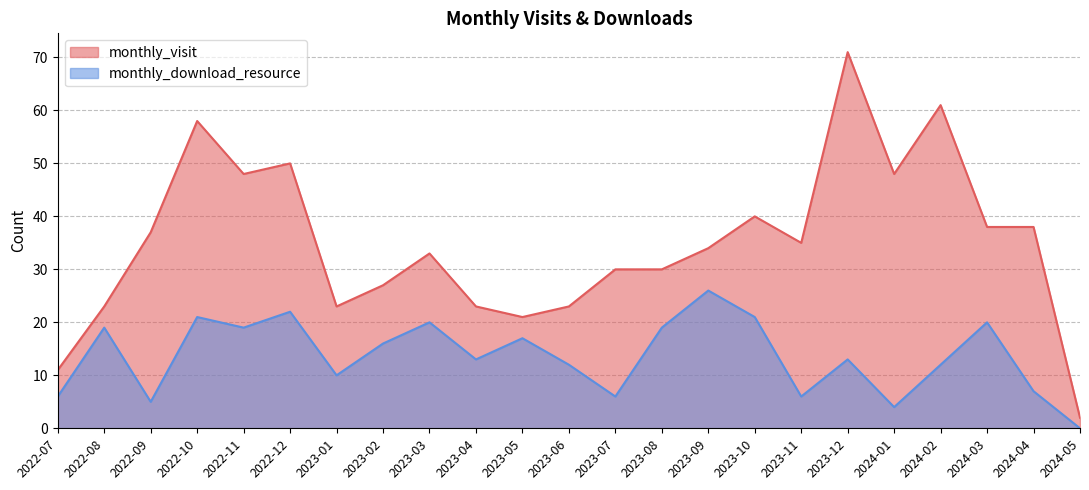

True or false: monthly_visit has a value of 9 at 2023-01.

False